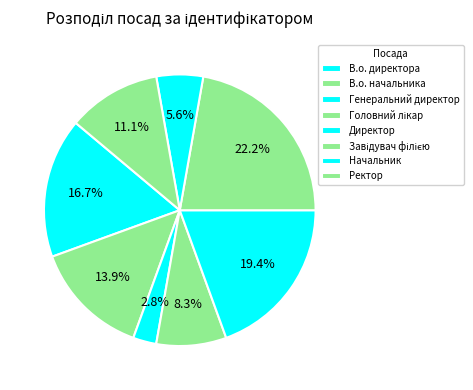

To the nearest percent, what is the combined percentage of В.о. начальника and Ректор?

25%